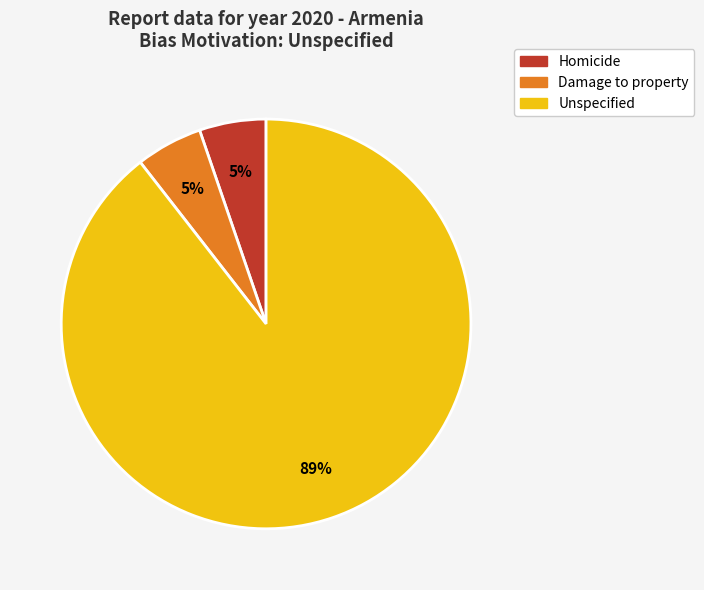

Approximately how many times larger is the value at Damage to property compared to Homicide?

1.0